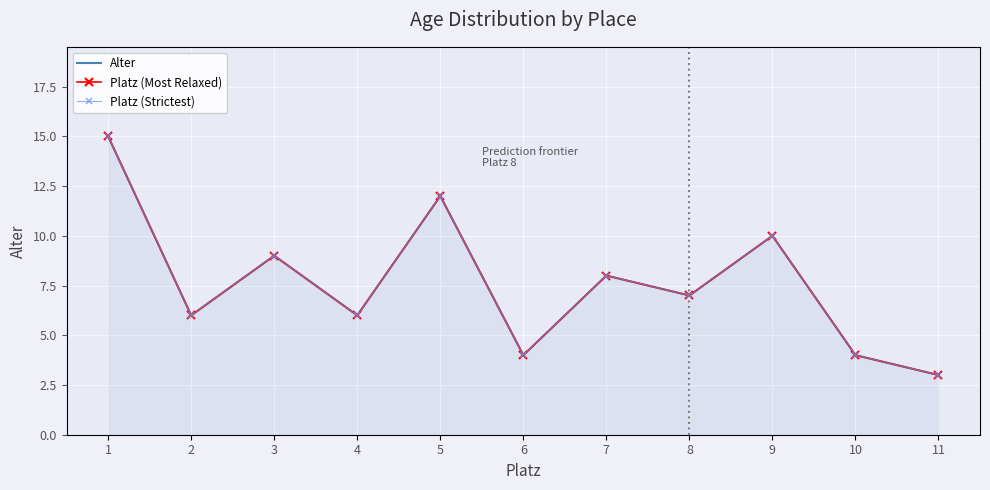

Reading right to left, what are all the values shown in this chart?

Alter: 11=3	10=4	9=10	8=7	7=8	6=4	5=12	4=6	3=9	2=6	1=15
Platz (Most Relaxed): 11=3	10=4	9=10	8=7	7=8	6=4	5=12	4=6	3=9	2=6	1=15
Platz (Strictest): 11=3	10=4	9=10	8=7	7=8	6=4	5=12	4=6	3=9	2=6	1=15